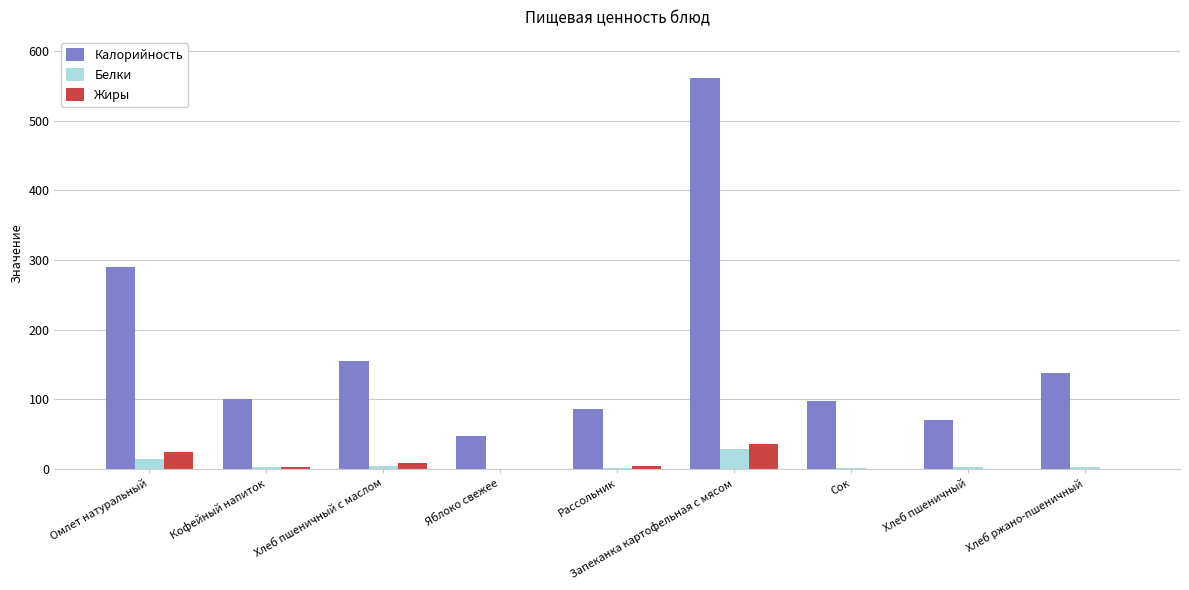

What is the highest value of the Калорийность series?

560.3